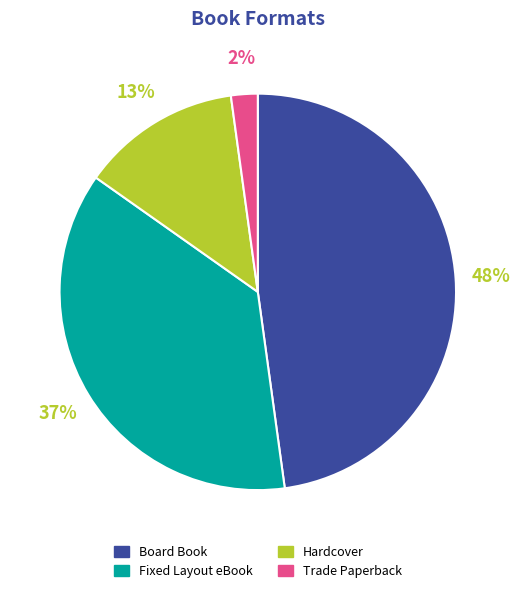

To the nearest percent, what percentage of the pie is Hardcover?

13%